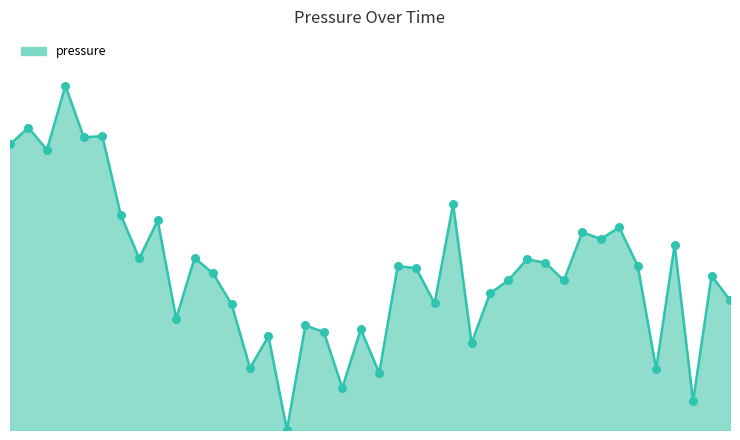

Is this an area chart (filled region under the line)?

Yes